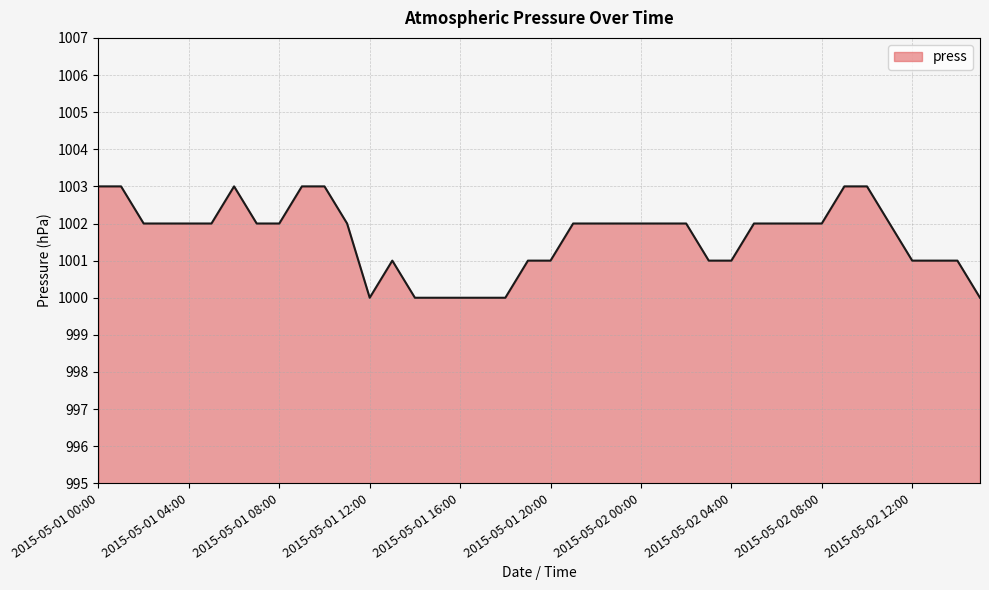

What is the smallest value displayed?

1000